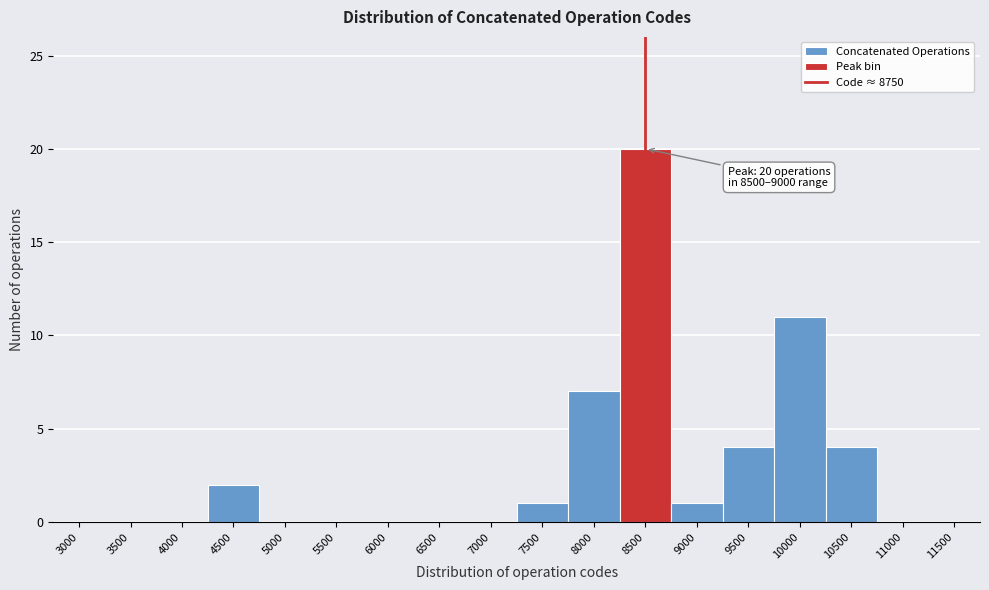

Reading right to left, list all the values displayed in this chart.

11500=0	11000=0	10500=4	10000=11	9500=4	9000=1	8500=20	8000=7	7500=1	7000=0	6500=0	6000=0	5500=0	5000=0	4500=2	4000=0	3500=0	3000=0